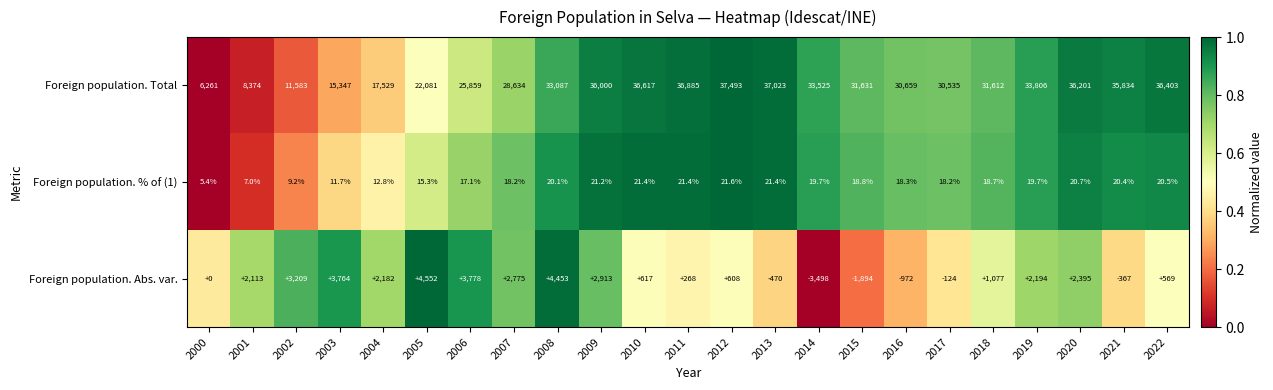

What is the average value of the Foreign population. Total series?

28390.4